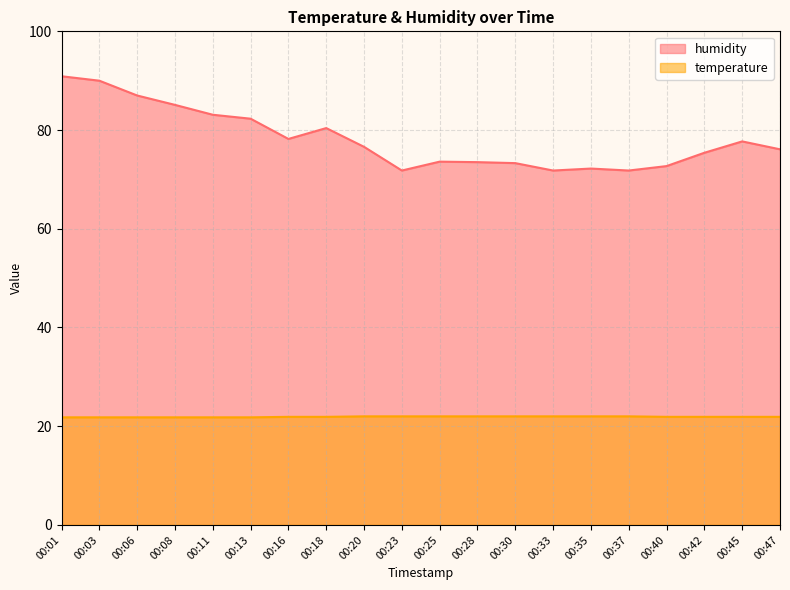

Rank the series at 00:08 from highest to lowest value.

humidity, temperature